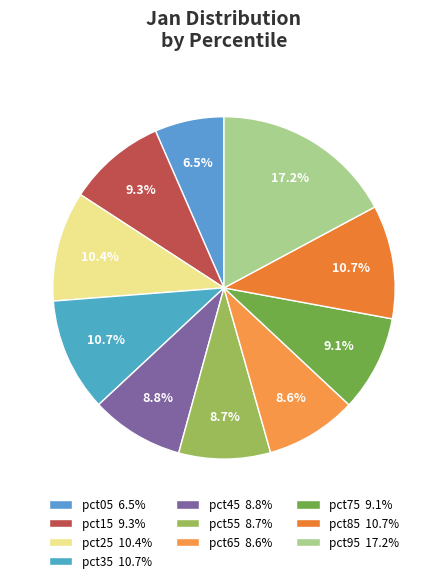

How many segments does this pie chart have?

10